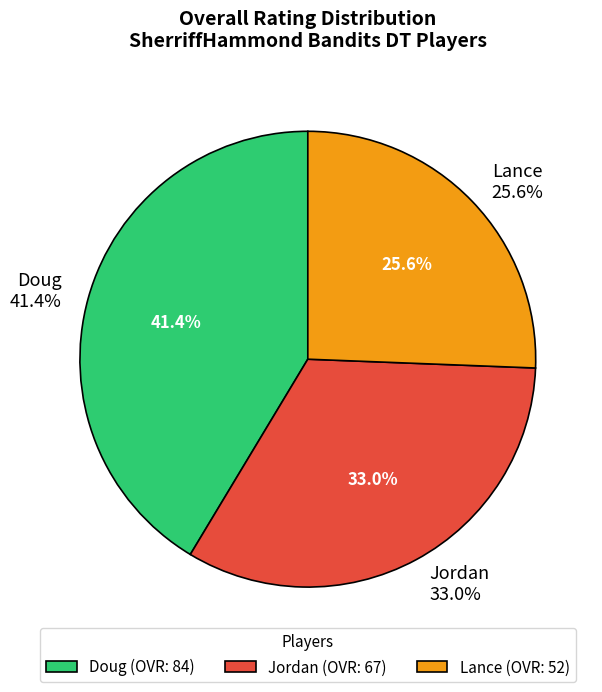

The Doug slice represents 41% of the pie. True or false?

True